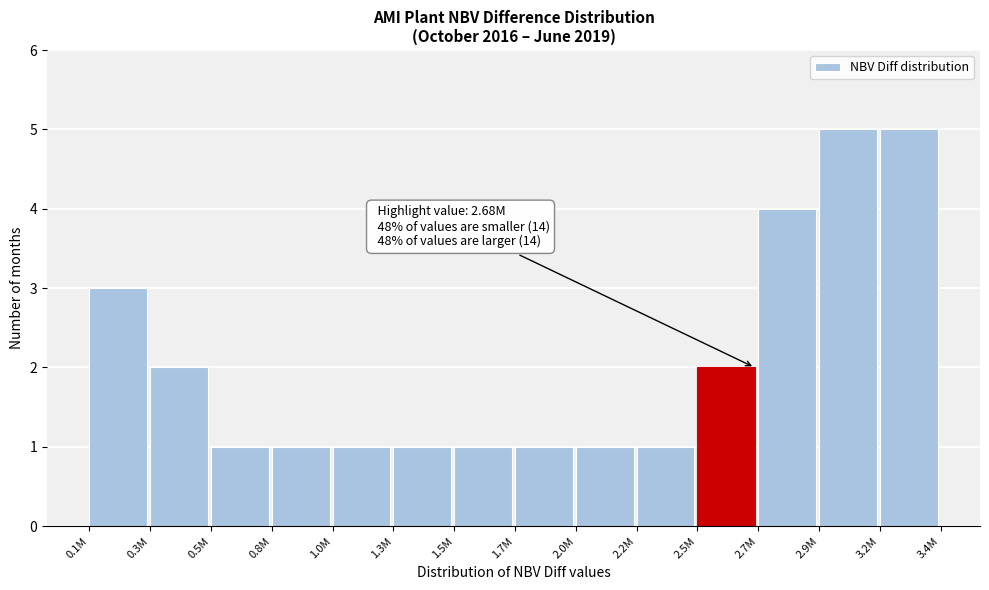

Reading right to left, what are all the values shown in this chart?

3.2M=5	2.9M=5	2.7M=4	2.5M=2	2.2M=1	2.0M=1	1.7M=1	1.5M=1	1.3M=1	1.0M=1	0.8M=1	0.5M=1	0.3M=2	0.1M=3